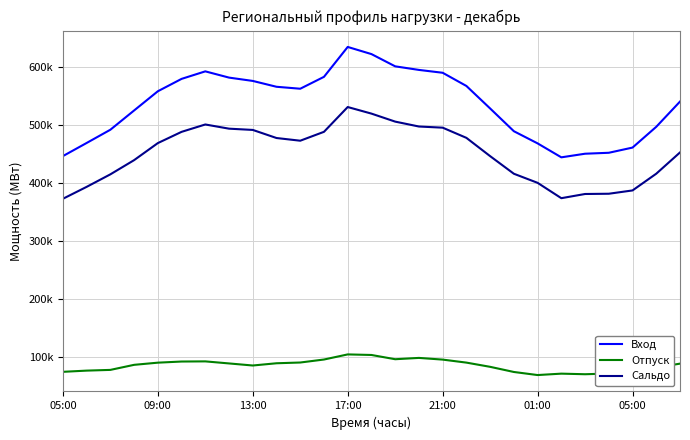

How many interior local peaks does the Отпуск series have?

4